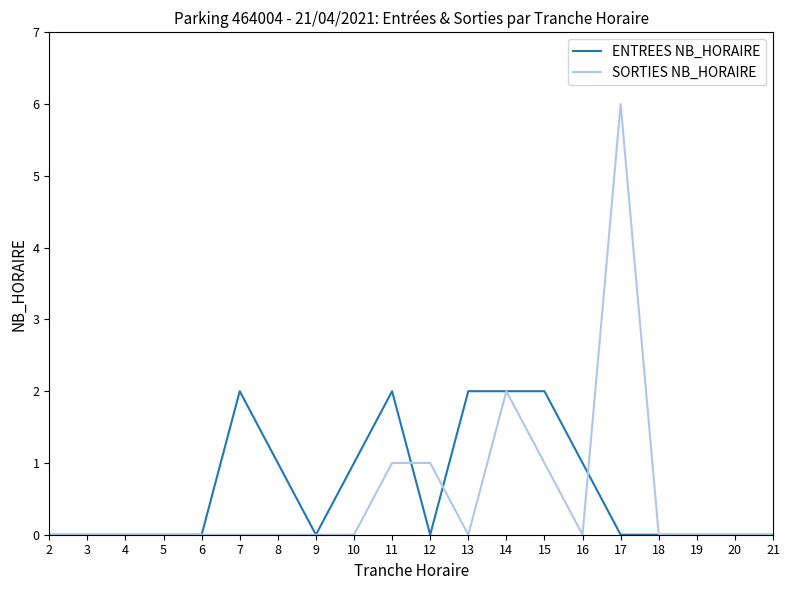

What is the difference between the SORTIES NB_HORAIRE values at 11 and 4?

1